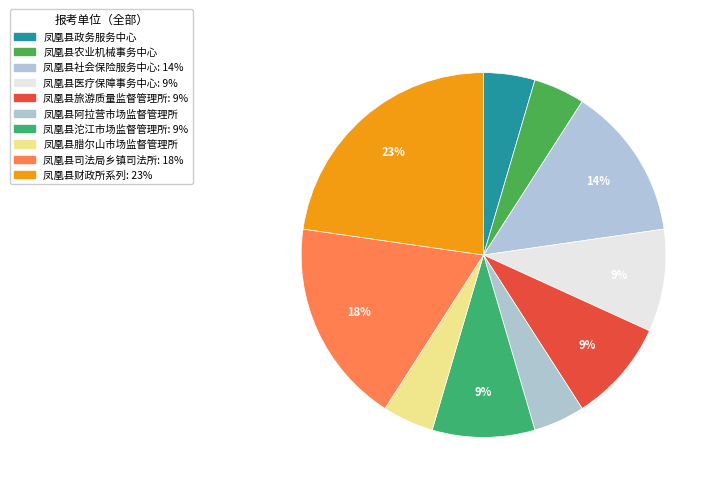

Count the number of slices in the pie.

10